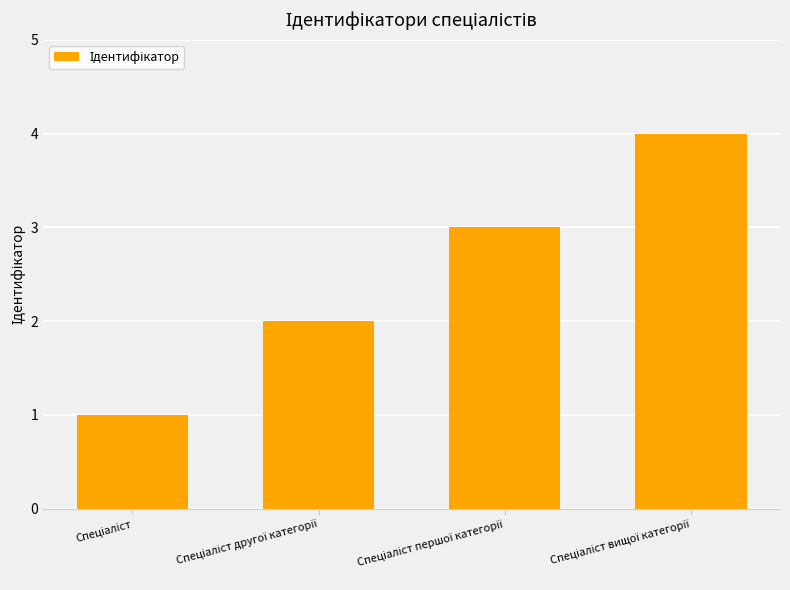

What is the sum of all values?

10